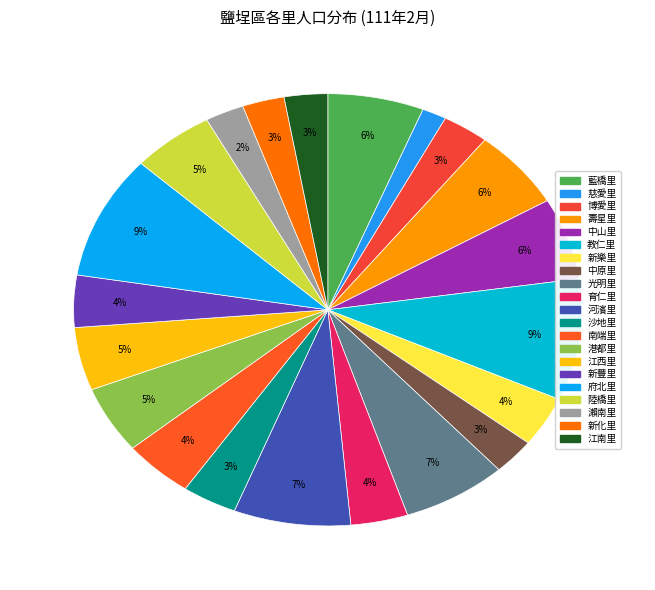

How many segments does this pie chart have?

21